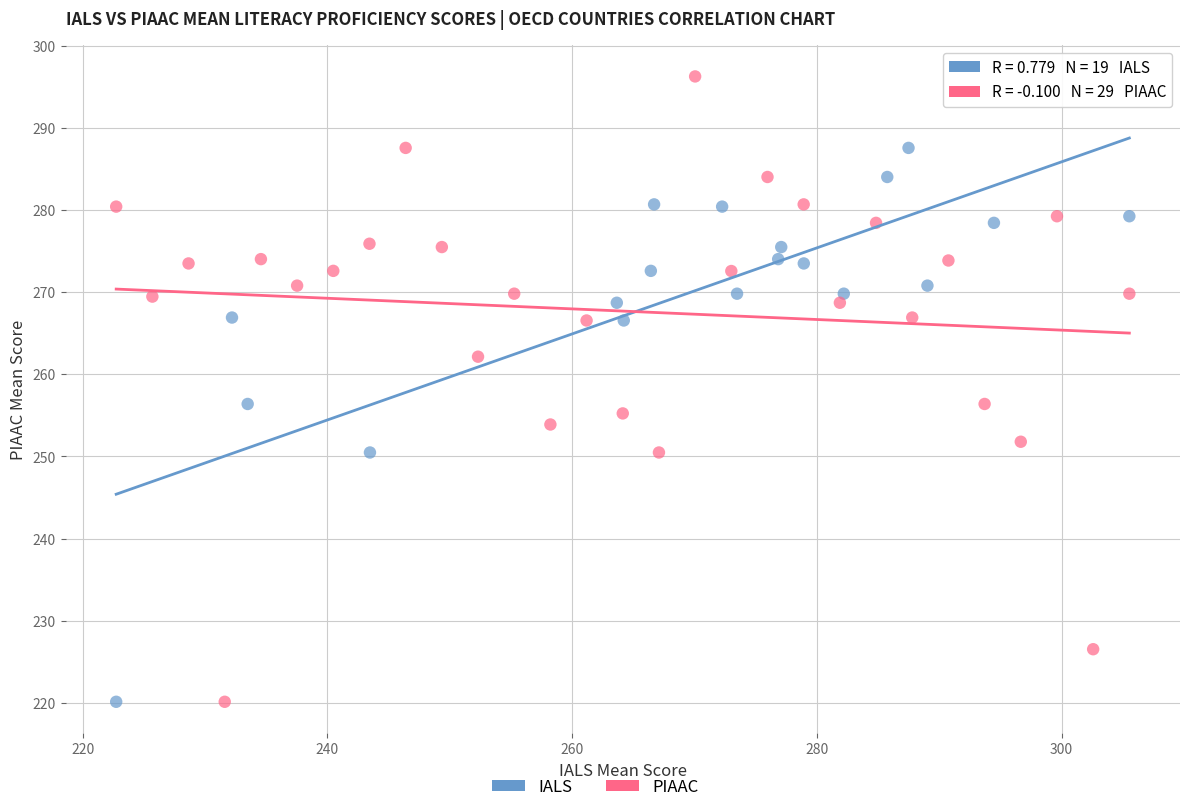

Which series has the widest spread of Y values?

PIAAC